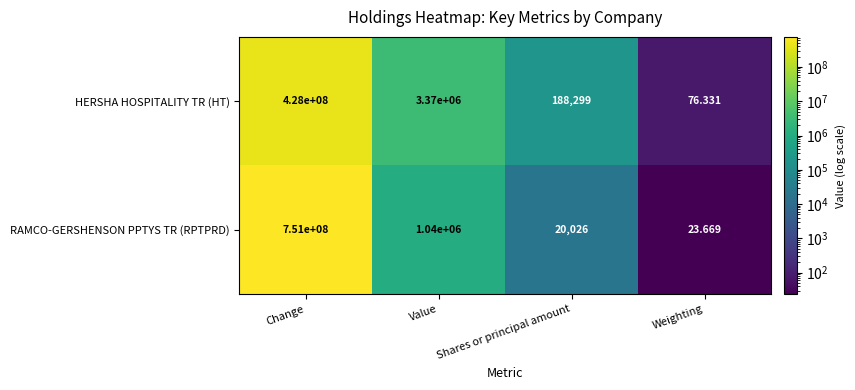

At which label does RAMCO-GERSHENSON PPTYS TR (RPTPRD) first exceed 1040000?

Change